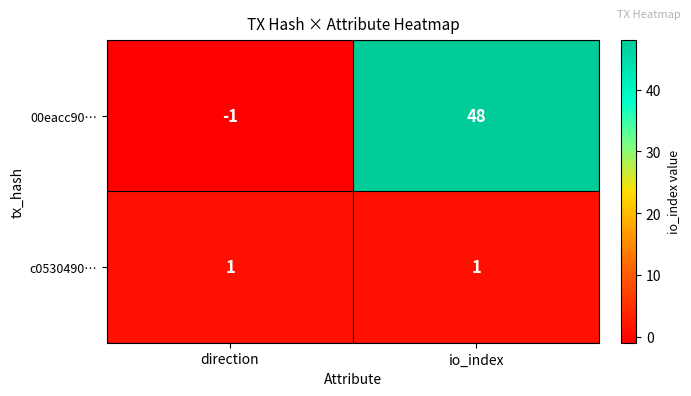

Rank the series at direction from highest to lowest value.

c0530490…, 00eacc90…